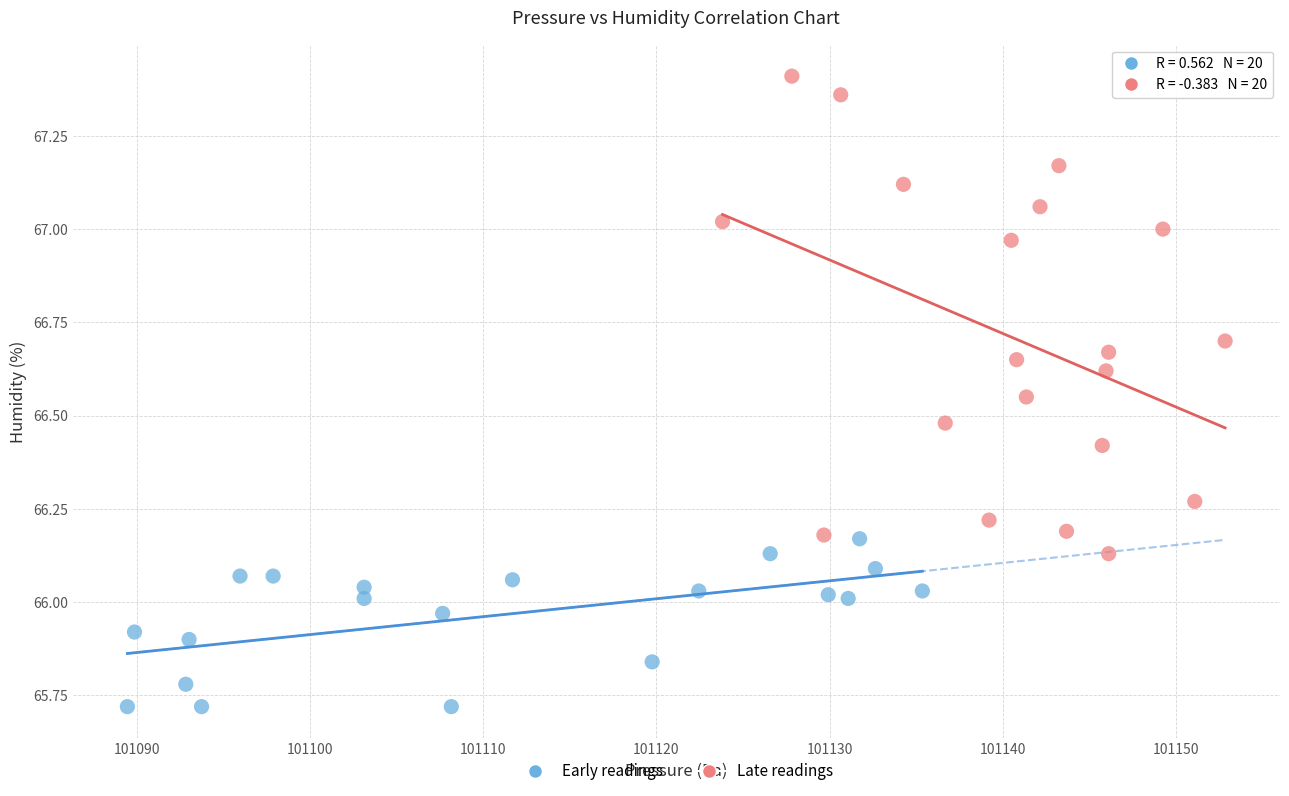

Which series has the largest Y range (max minus min)?

Late readings